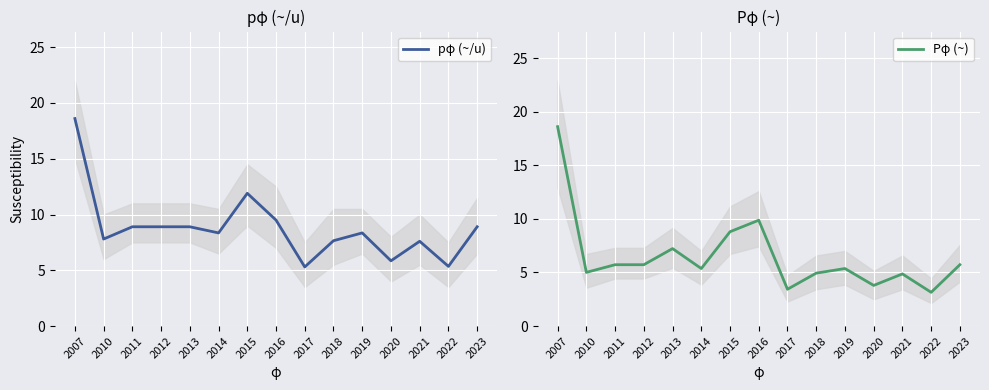

Is it true that pφ (~/u) equals 7.8 at 2010?

True